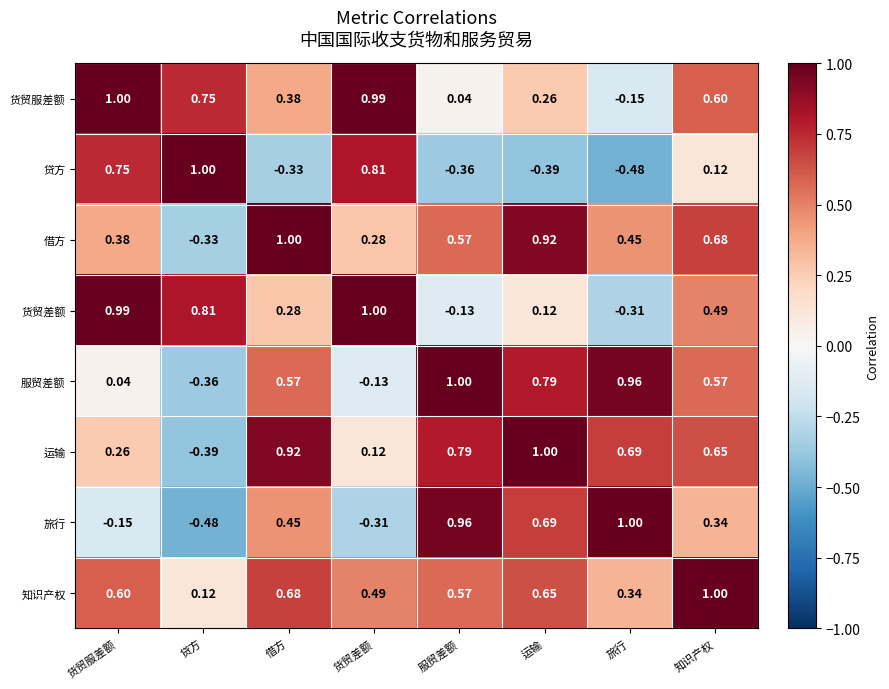

Rank the series at 货贸服差额 from highest to lowest value.

货贸服差额, 货贸差额, 贷方, 知识产权, 借方, 运输, 服贸差额, 旅行